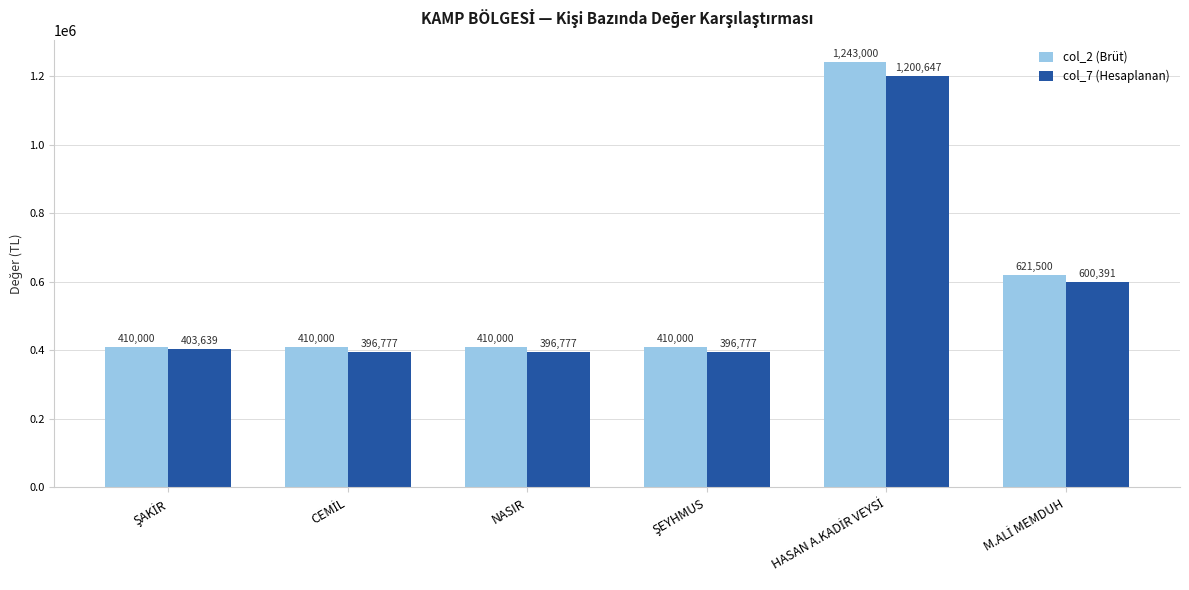

Count the col_2 (Brüt) values in the range 410000 to 621500.

5